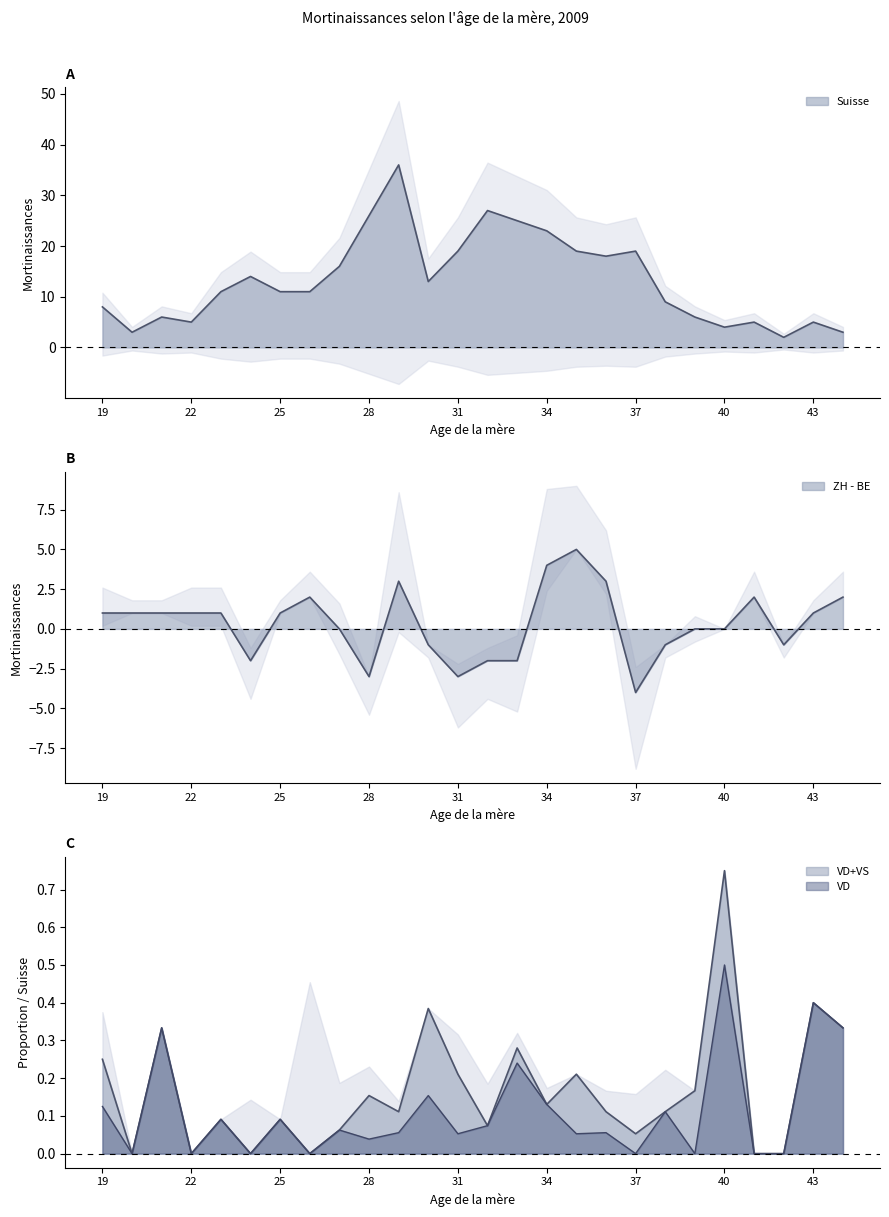

List the labels in order of Suisse value, smallest first.

42, 20, 44, 40, 22, 41, 43, 21, 39, 19, 38, 23, 25, 26, 30, 24, 27, 36, 31, 35, 37, 34, 33, 28, 32, 29